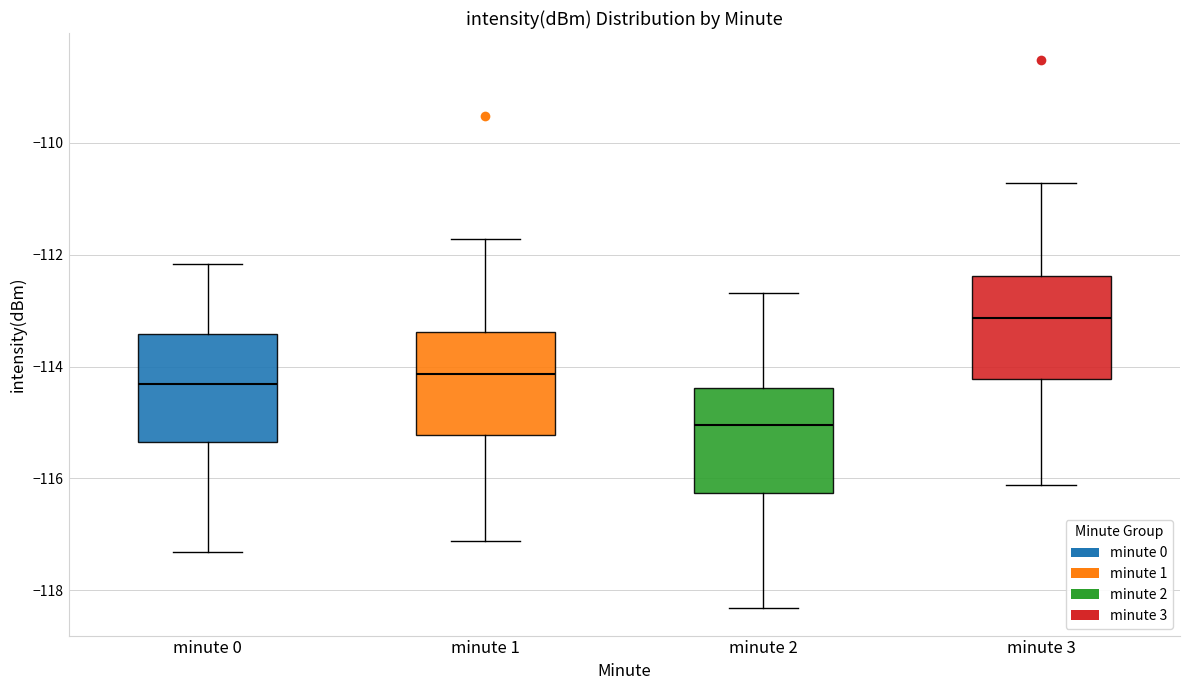

Reading left to right, transcribe this box plot: for each box, give where its median line is, the range the box spans, and where its two whiskers end, as read against the y-axis. The values are not printed on the chart, so give them approximately, as read against the axis.

minute 0: median -114.4, box -115.4 to -113.4, whiskers -117.4 to -112.2
minute 1: median -114.2, box -115.2 to -113.4, whiskers -117.2 to -111.8
minute 2: median -115.0, box -116.2 to -114.4, whiskers -118.4 to -112.6
minute 3: median -113.2, box -114.2 to -112.4, whiskers -116.2 to -110.8